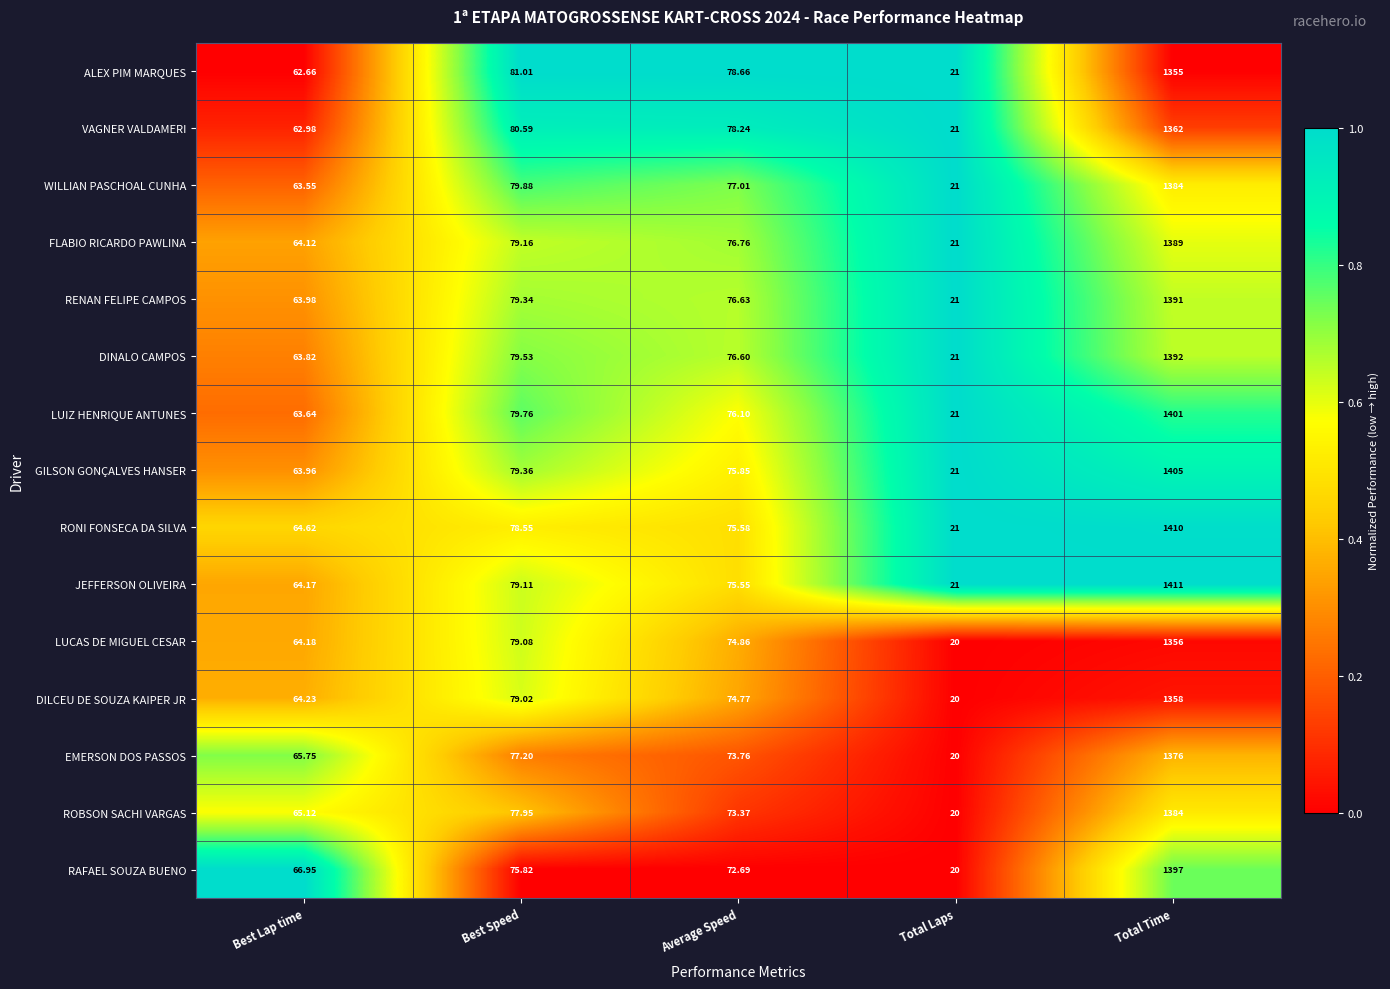

Rank the categories by ROBSON SACHI VARGAS value from highest to lowest.

Total Time, Best Speed, Average Speed, Best Lap time, Total Laps